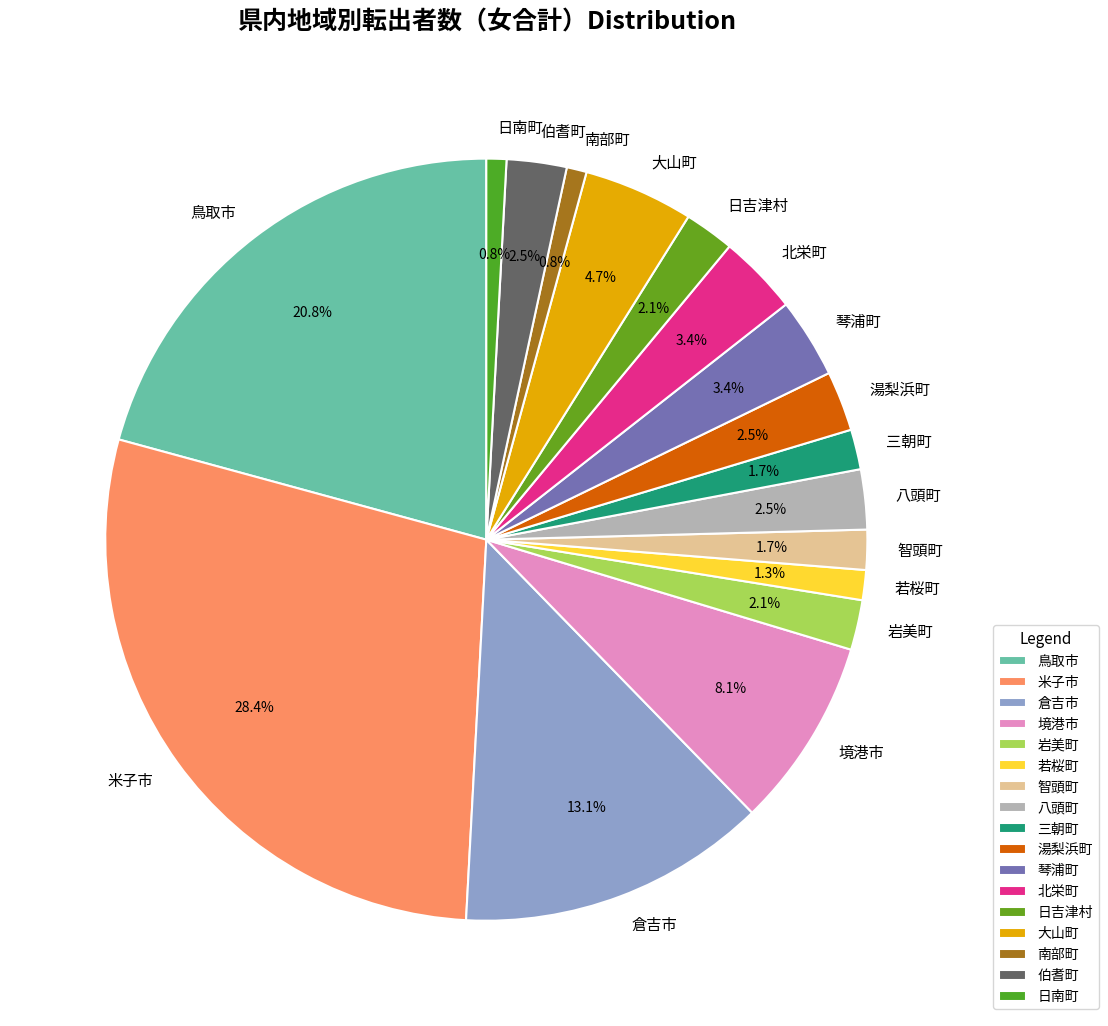

To the nearest percent, what is the combined percentage of 若桜町 and 智頭町?

3%